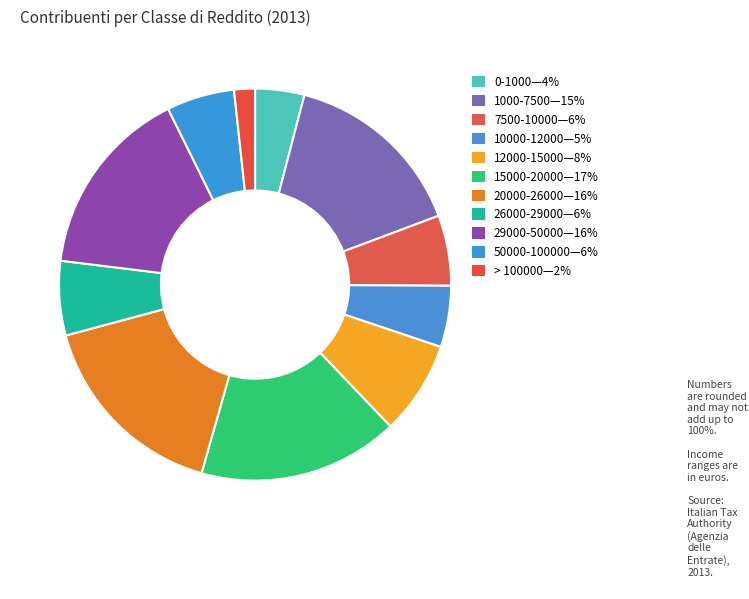

Which category has the smallest portion of the pie?

> 100000